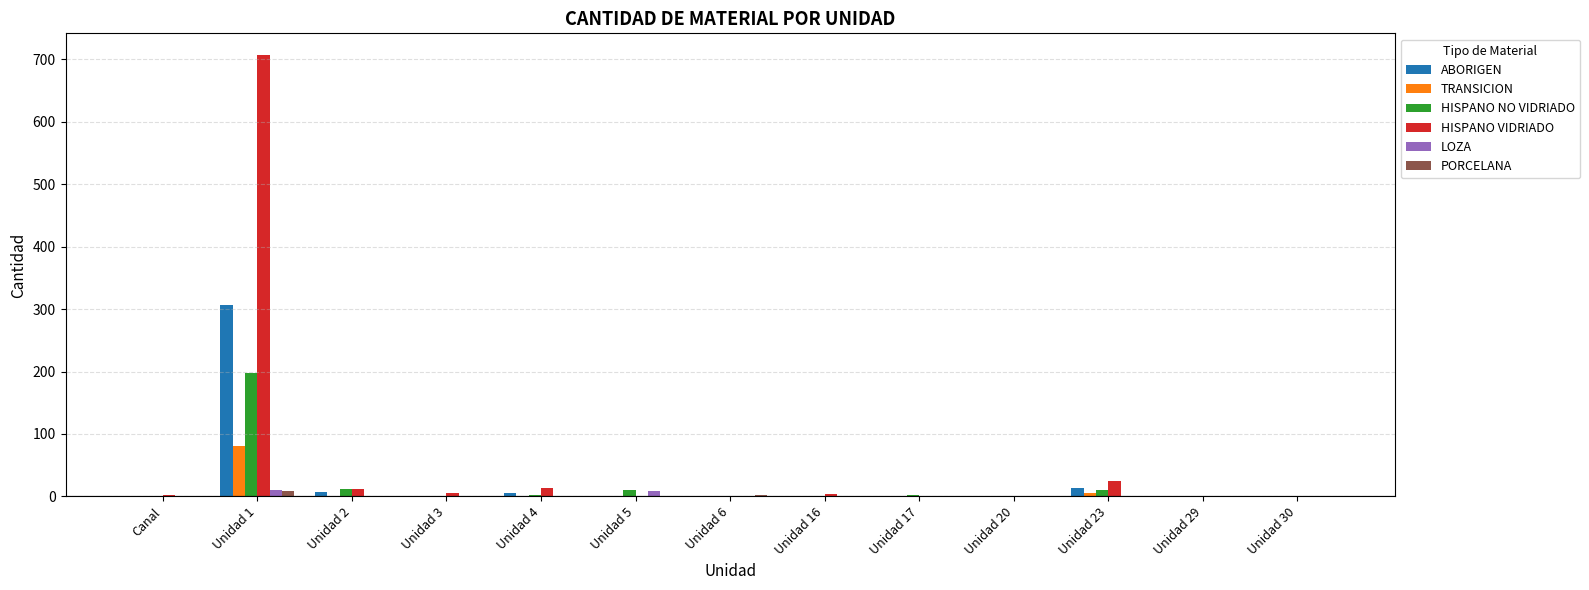

At which category is the sum across all series the highest?

Unidad 1